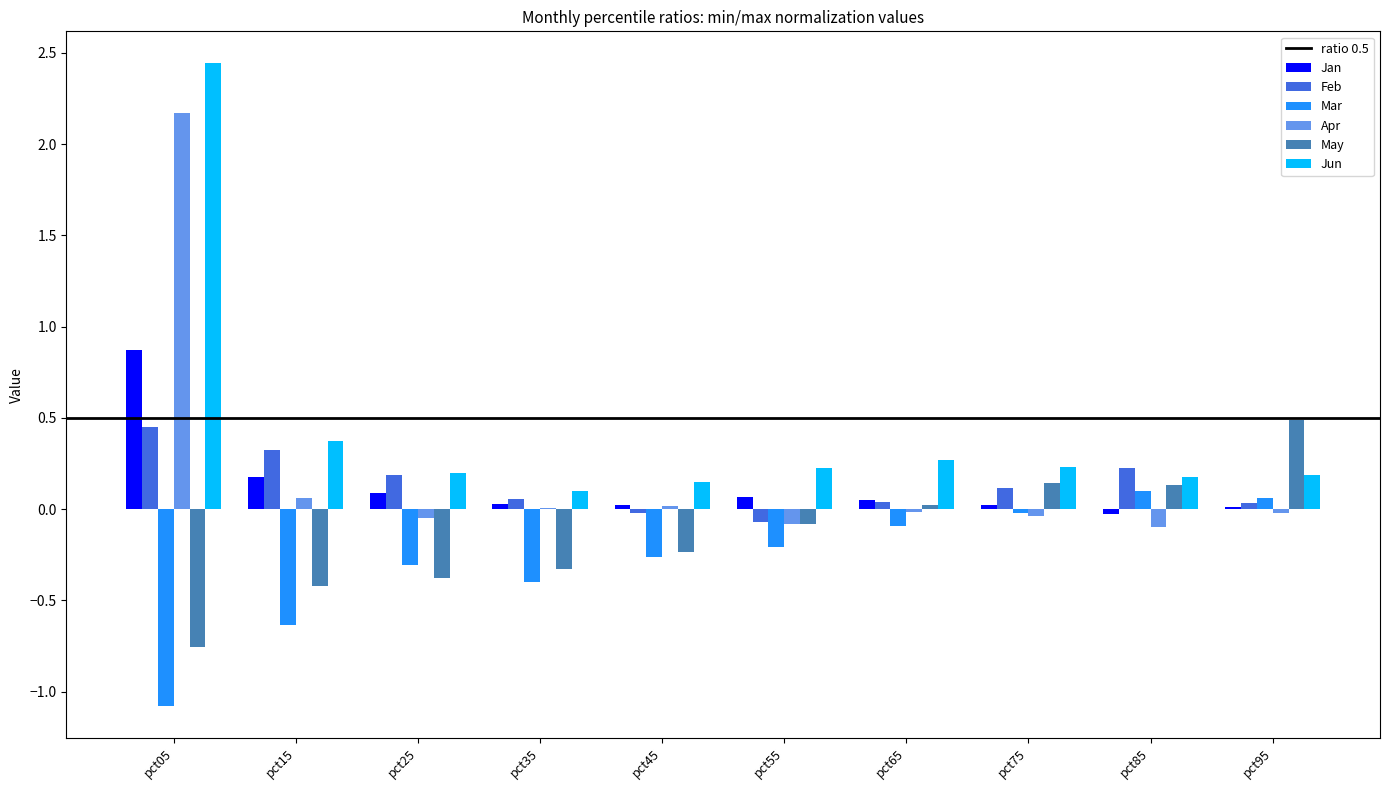

Is the value of Jun at pct25 greater than the value of Feb at pct55?

Yes